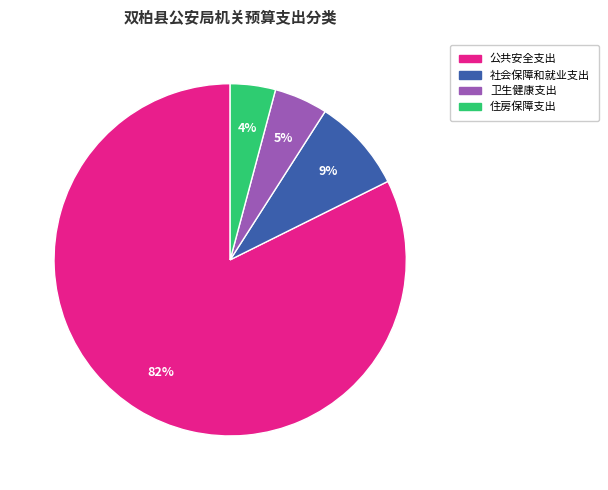

Is it true that 卫生健康支出 is 5% of the pie?

True